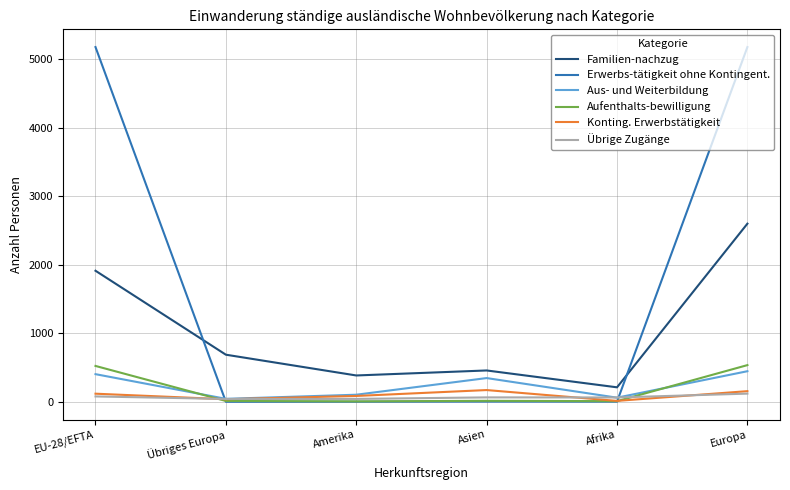

What is the maximum value for Konting. Erwerbstätigkeit?

171